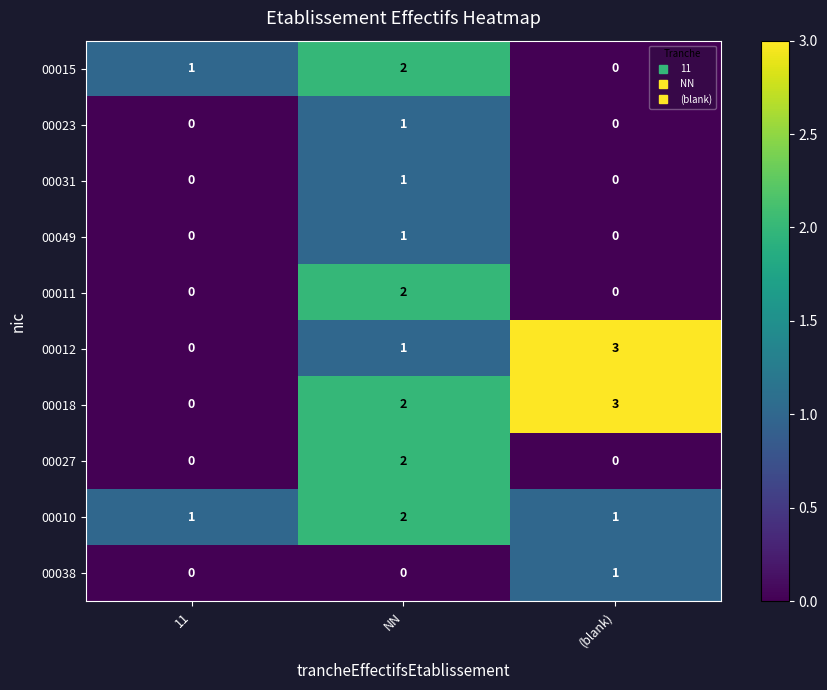

Reading left to right, list all the values displayed in this chart.

00015: 1	2	0
00023: 0	1	0
00031: 0	1	0
00049: 0	1	0
00011: 0	2	0
00012: 0	1	3
00018: 0	2	3
00027: 0	2	0
00010: 1	2	1
00038: 0	0	1